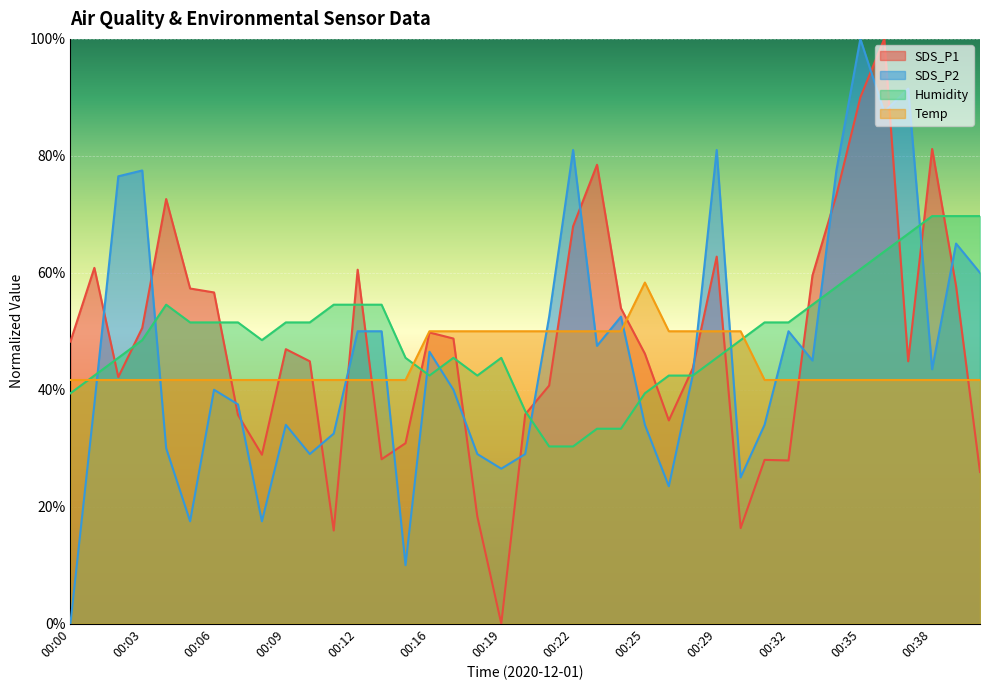

In Humidity, how many points are lower than both neighbors (excluding endpoints)?

3